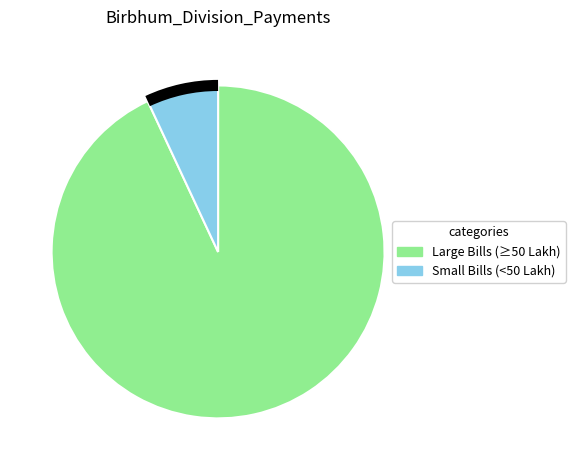

Is there a majority slice in this chart?

Yes